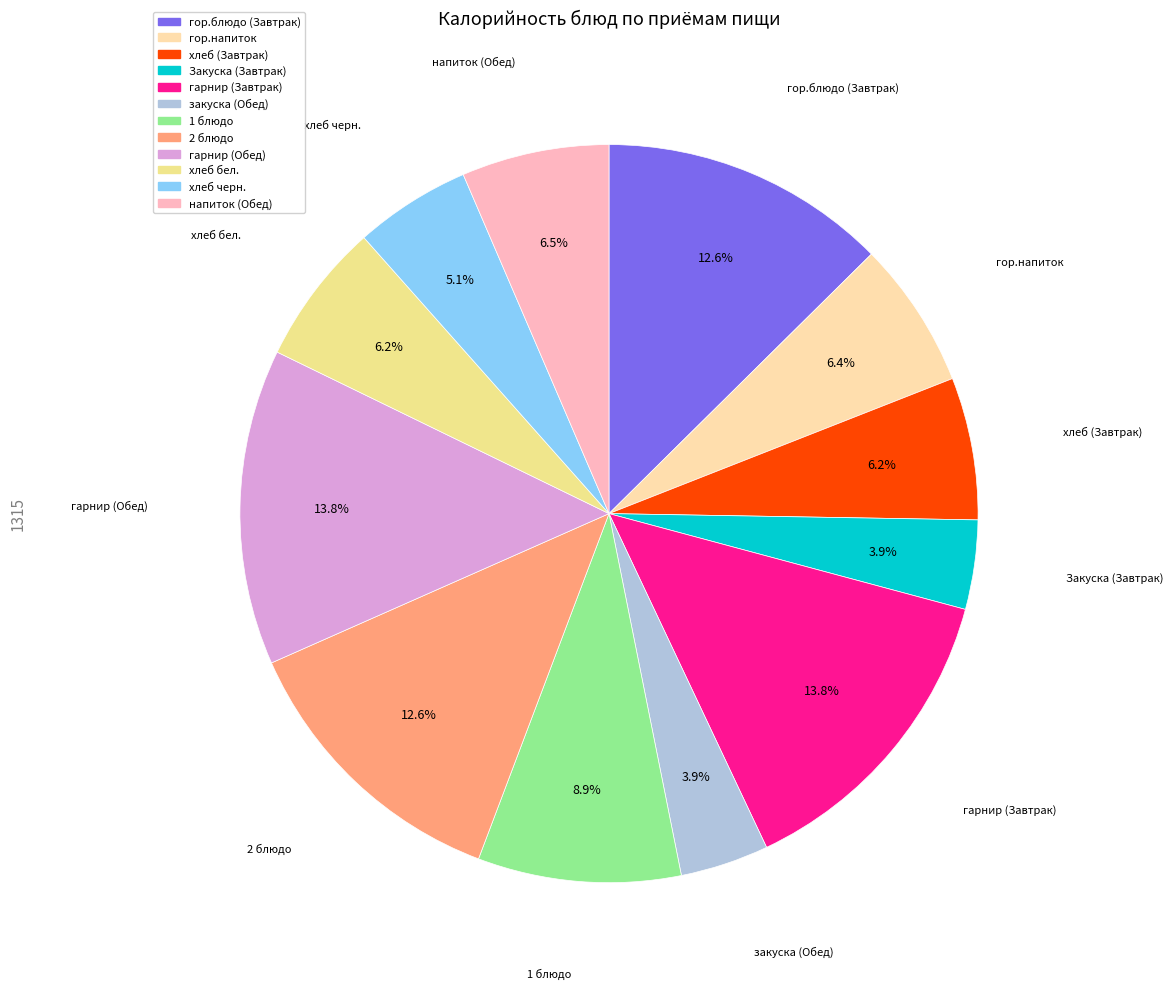

Which has a higher value, Закуска (Завтрак) or 1 блюдо?

1 блюдо